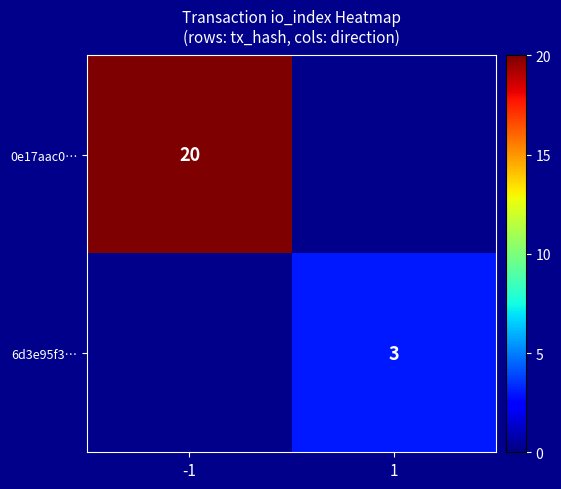

What is the greatest value displayed?

20.0